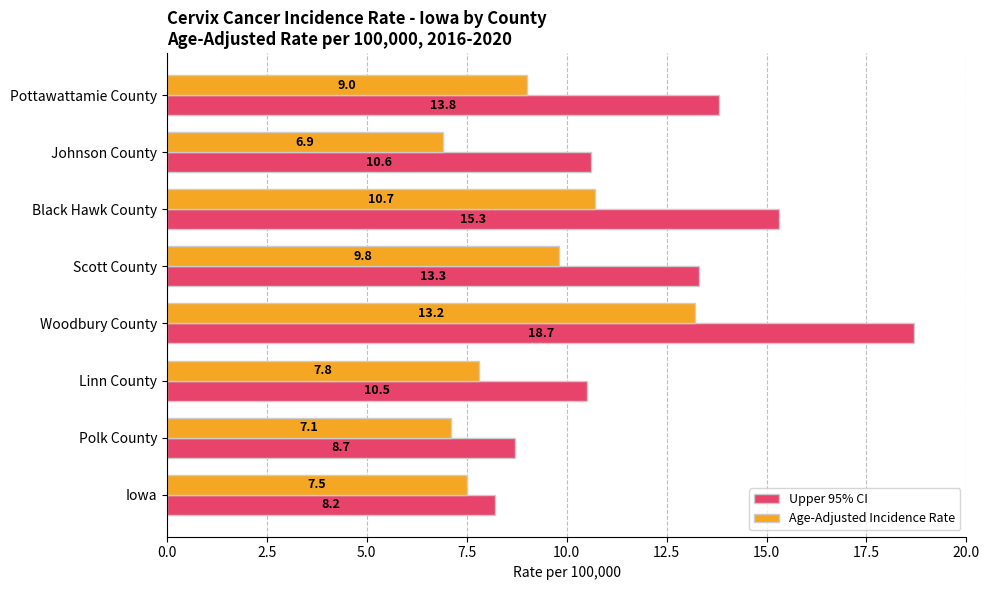

Where is Age-Adjusted Incidence Rate nearest to the value 10?

Scott County